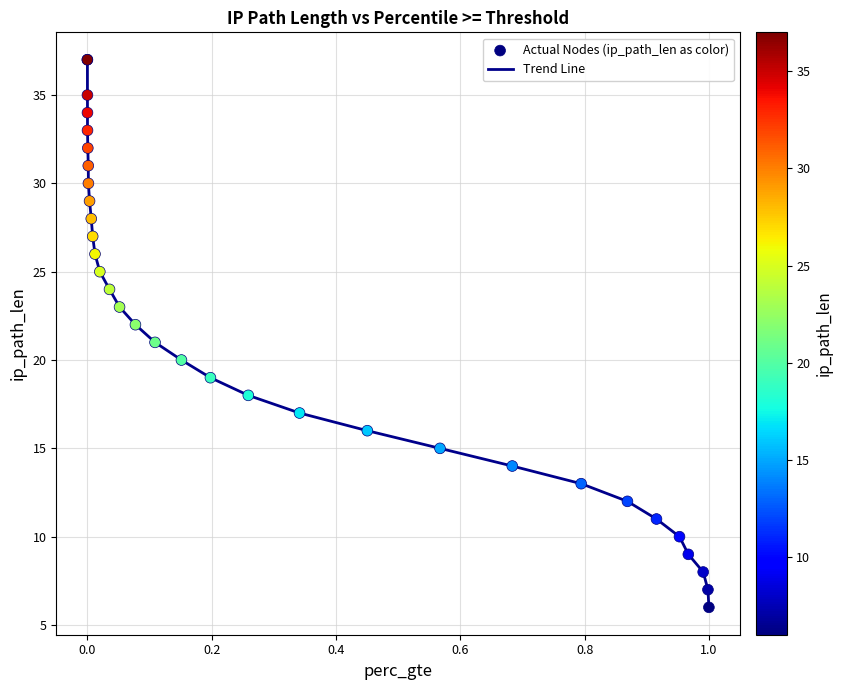

What is the greatest value displayed?

37